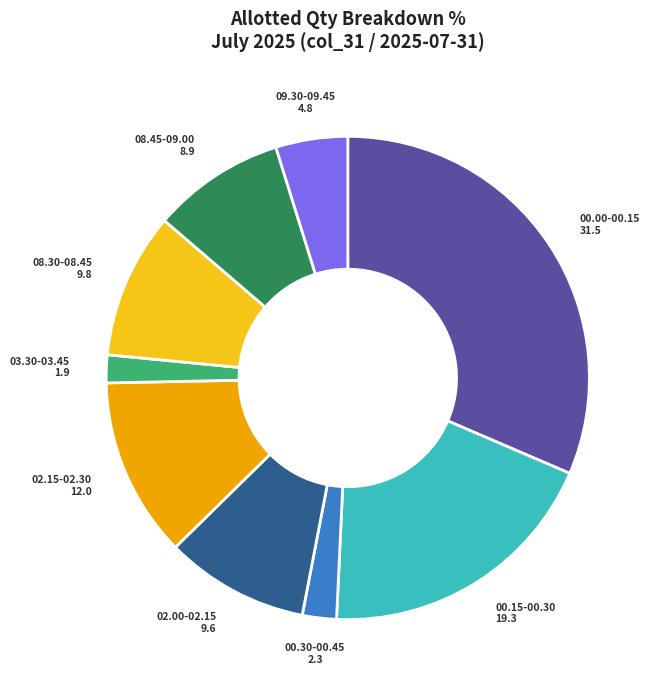

Which slice is the largest?

00.00-00.15